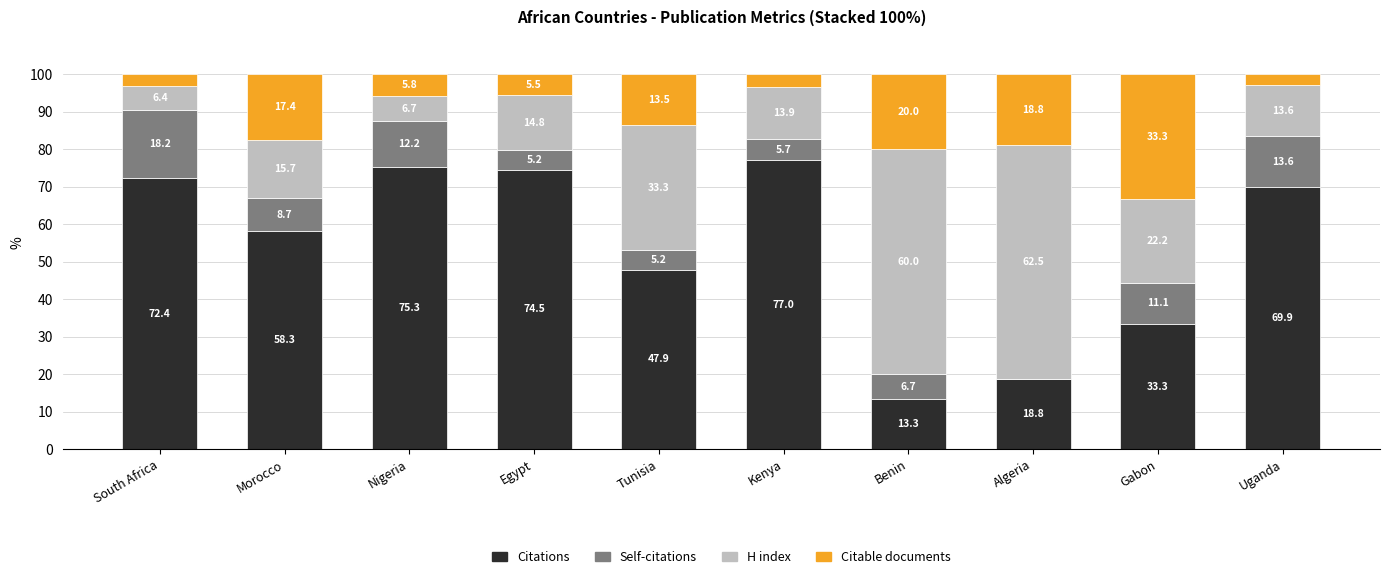

What is the maximum value for Citations?

77.0